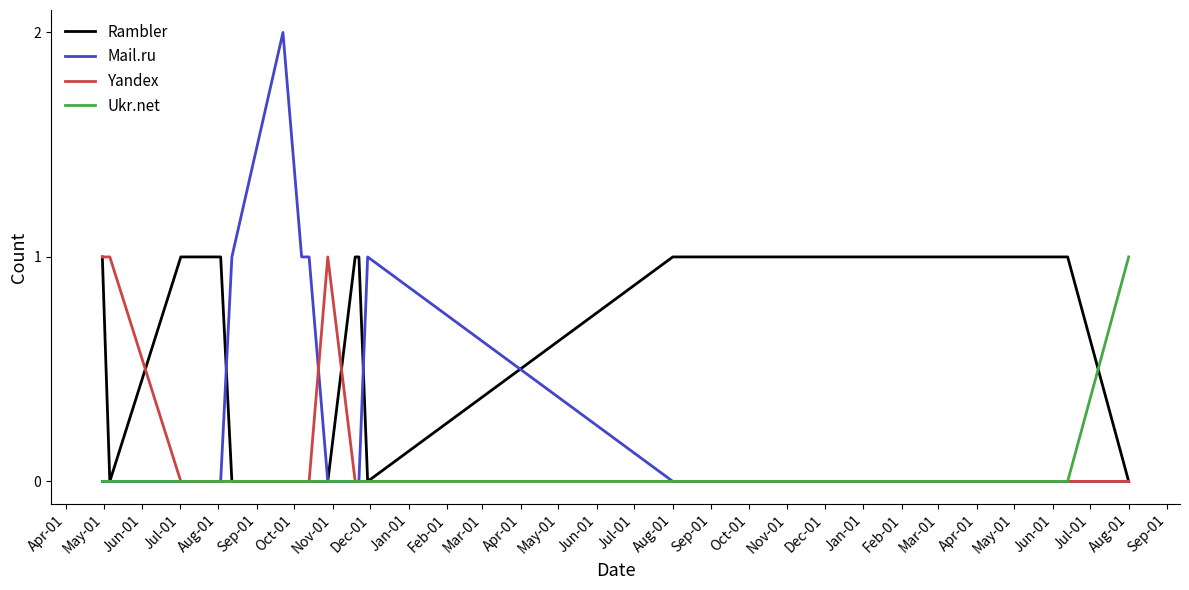

Rank the series by their average value, from highest to lowest.

Rambler, Mail.ru, Yandex, Ukr.net